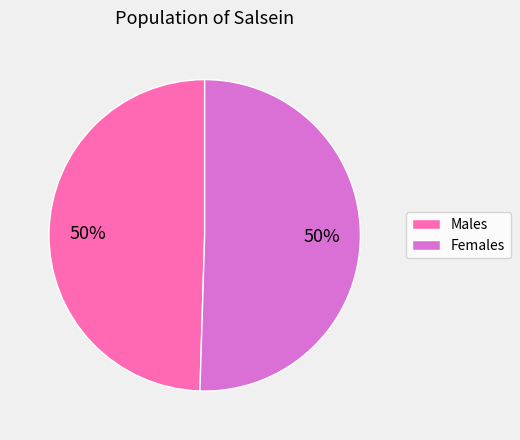

What is the ratio of the value at Males to the value at Females?

1.0